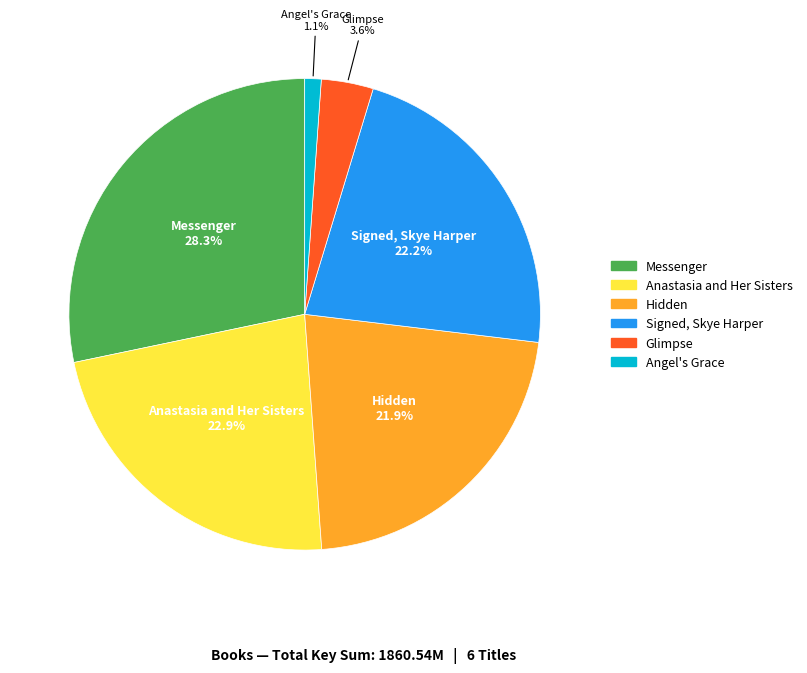

What percentage is the Angel's Grace slice, to the nearest percent?

1%